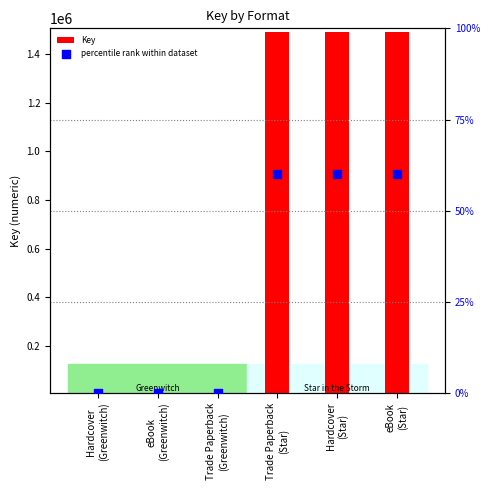

Which series has the widest spread of Y values?

Key